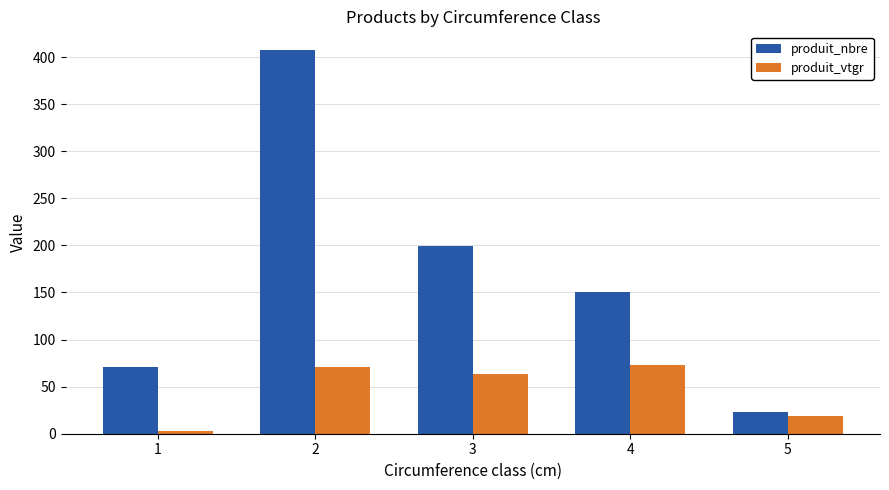

Reading left to right, list all the values displayed in this chart.

produit_nbre: 71.0	407.0	199.0	150.0	23.0
produit_vtgr: 2.9	70.6	63.3	73.0	18.9